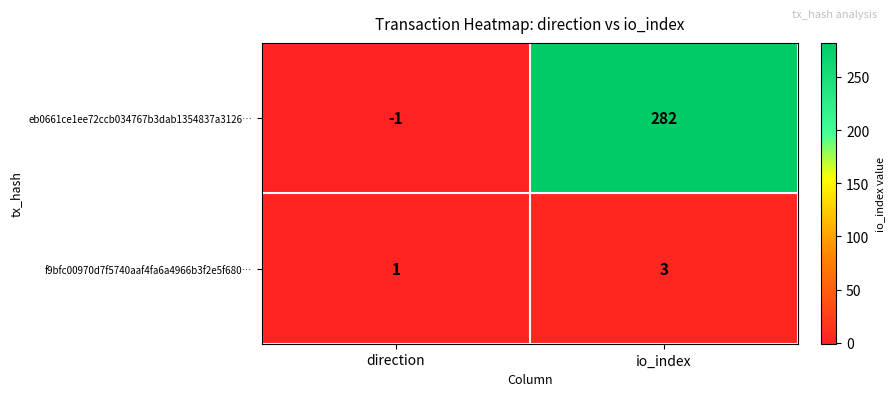

What is the difference between the eb0661ce1ee72ccb034767b3dab1354837a3126… values at io_index and direction?

283